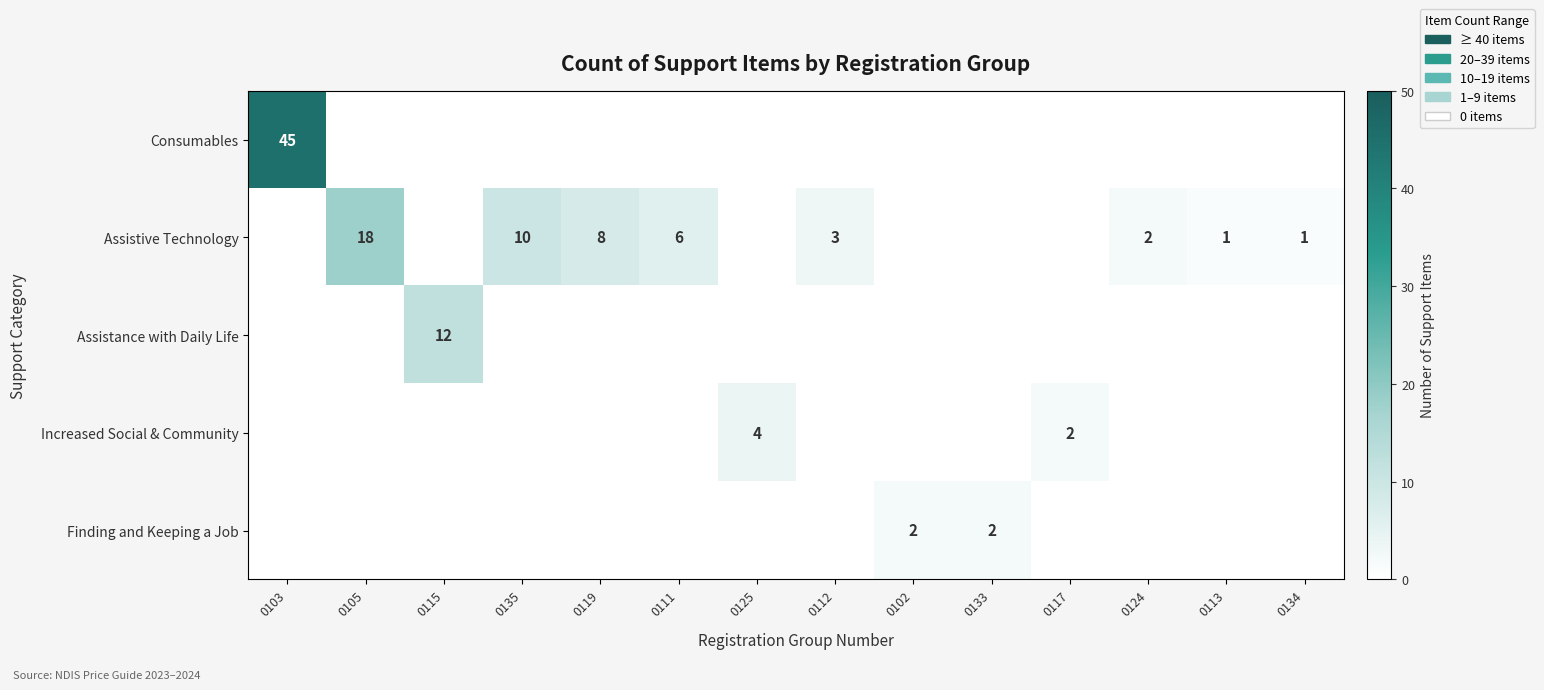

True or false: Assistive Technology has a value of 1 at 0113.

True